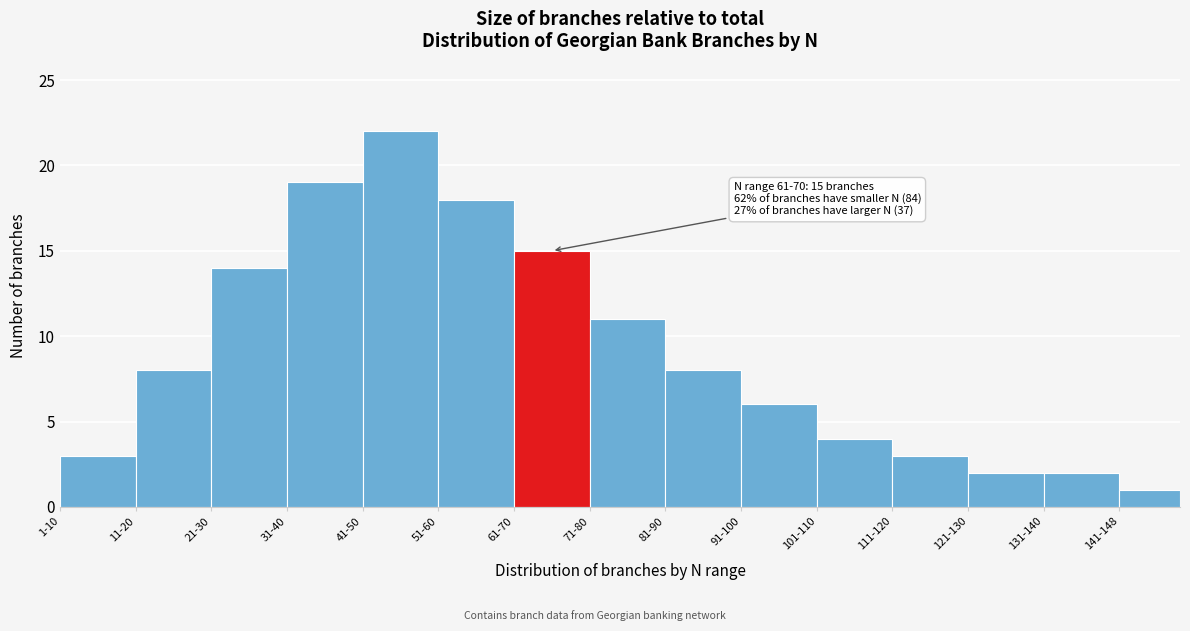

Reading right to left, what are all the values shown in this chart?

1	2	2	3	4	6	8	11	15	18	22	19	14	8	3